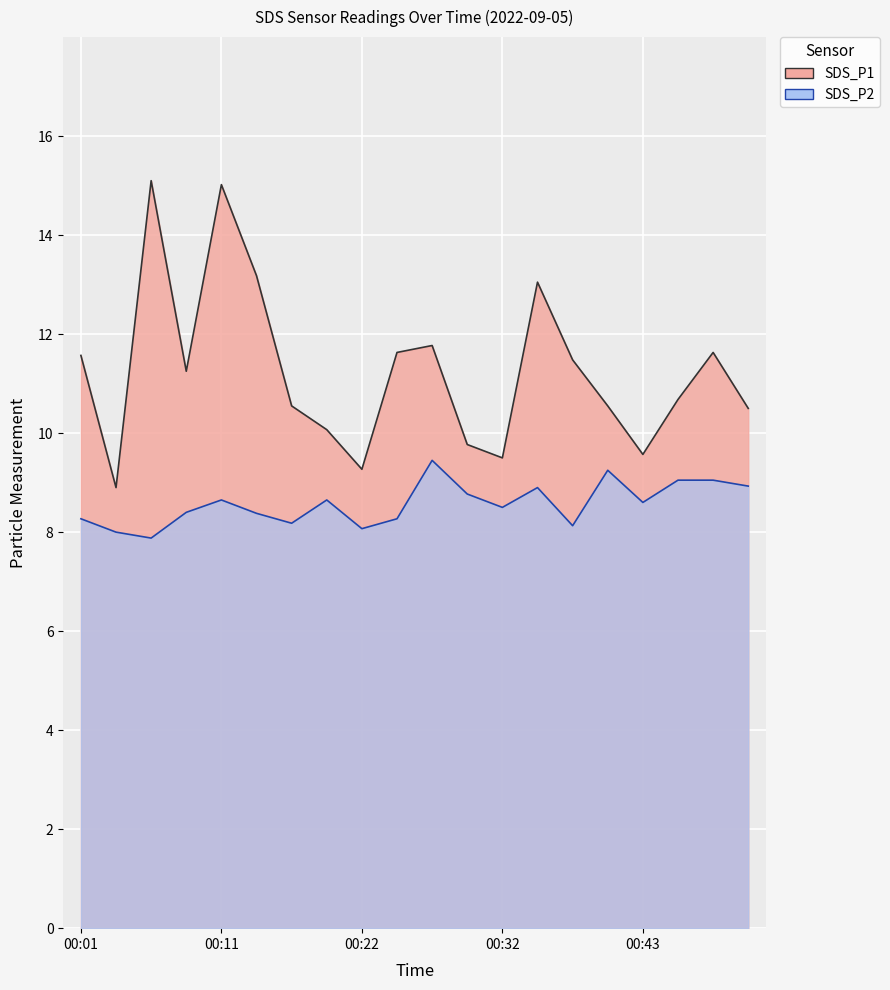

What is the difference between the highest and lowest values at 00:27?

2.3